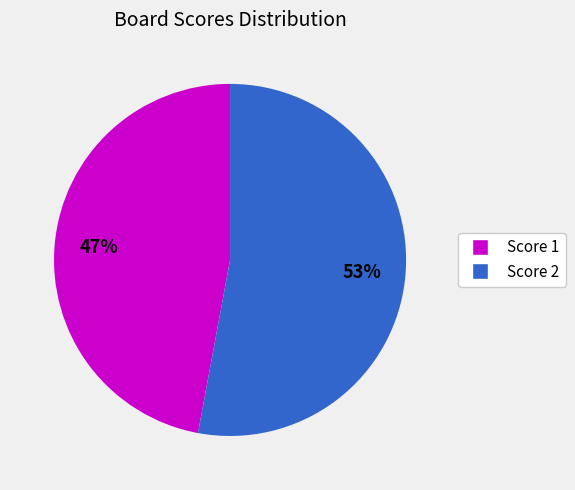

To the nearest percent, what is the average slice percentage?

50%